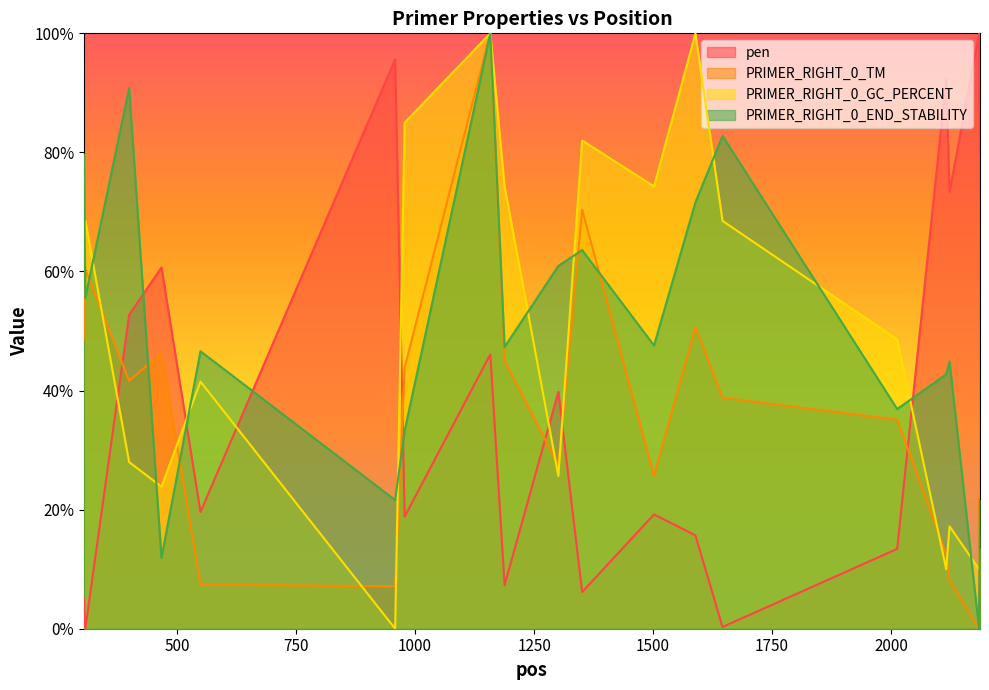

At which label does PRIMER_RIGHT_0_GC_PERCENT first exceed 48?

304